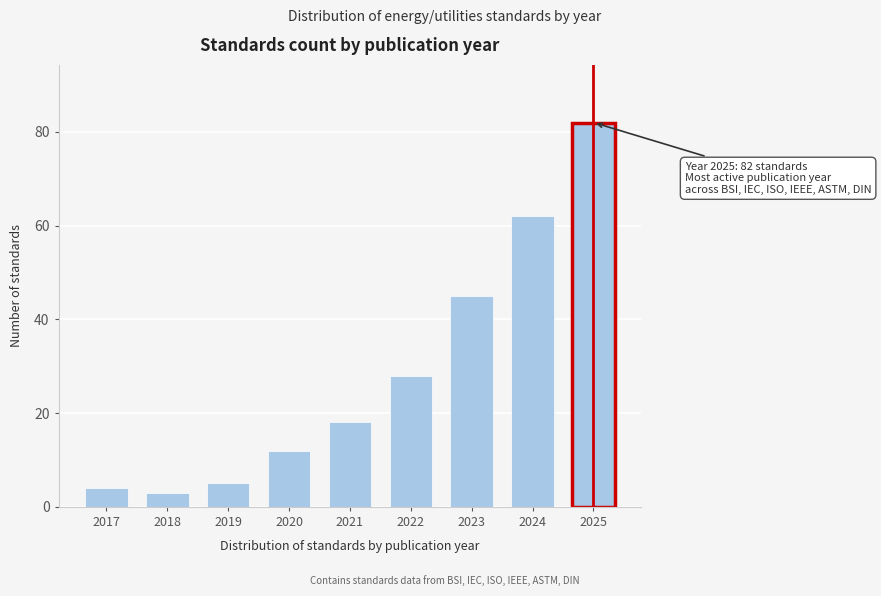

Reading left to right, extract all data points from this chart.

4	3	5	12	18	28	45	62	82